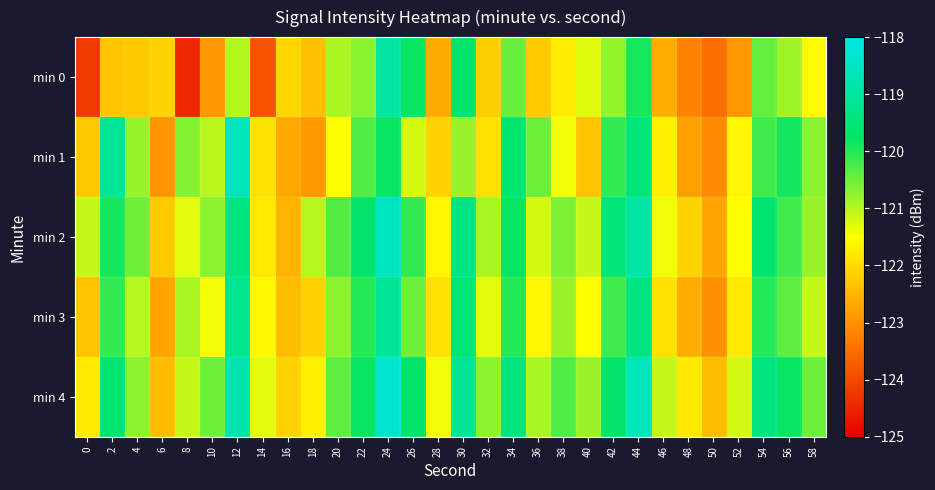

Count the number of categories in the chart.

30